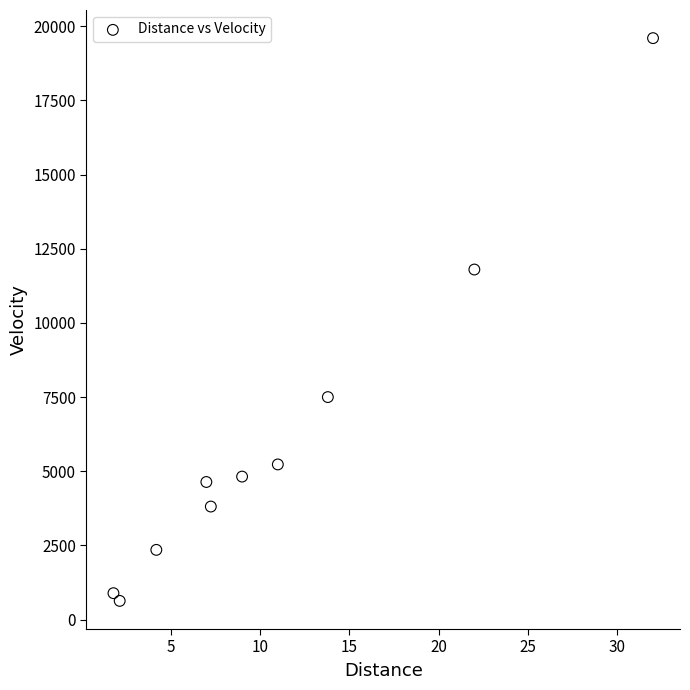

What is the range of Y values (max minus min)?

18970